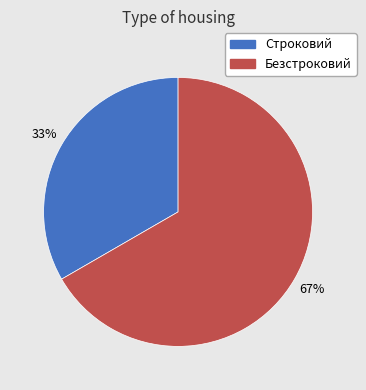

Which category accounts for the majority?

Безстроковий